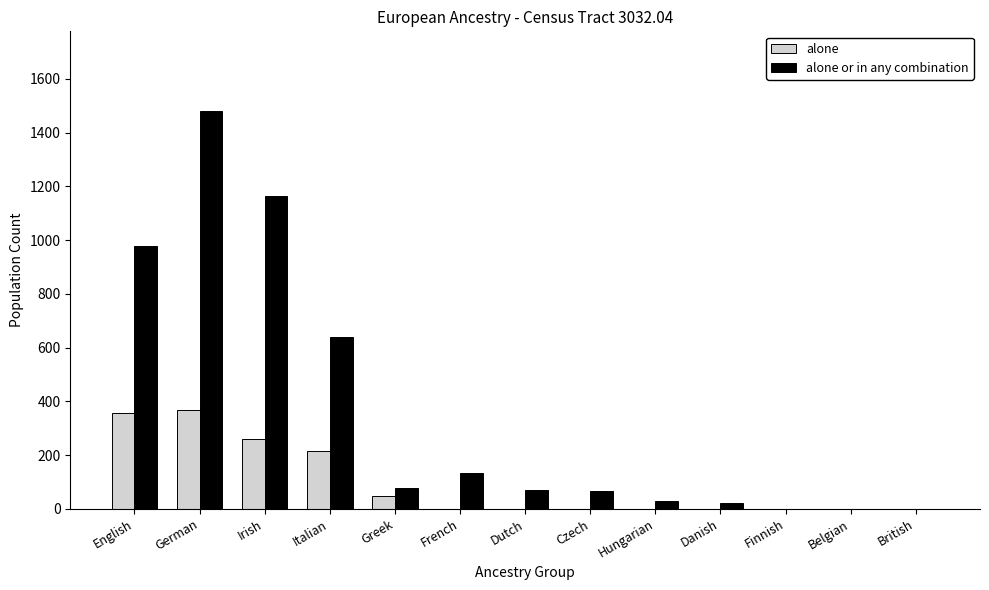

Which series changed the most between German and Dutch?

alone or in any combination